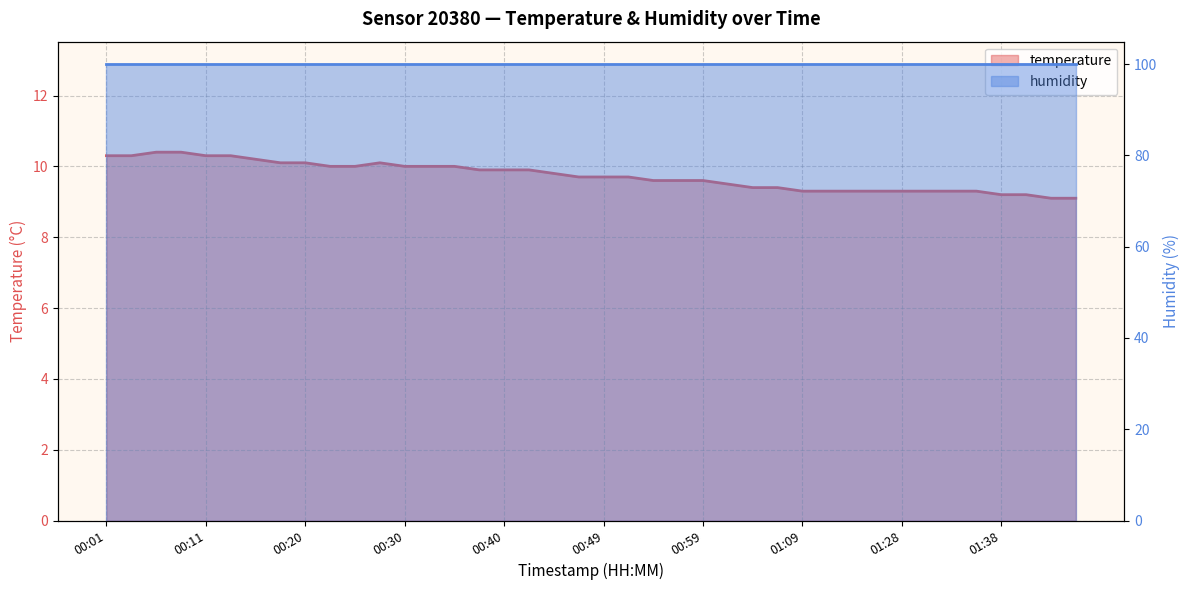

What is the change in value from 00:08 to 00:45?

-0.6